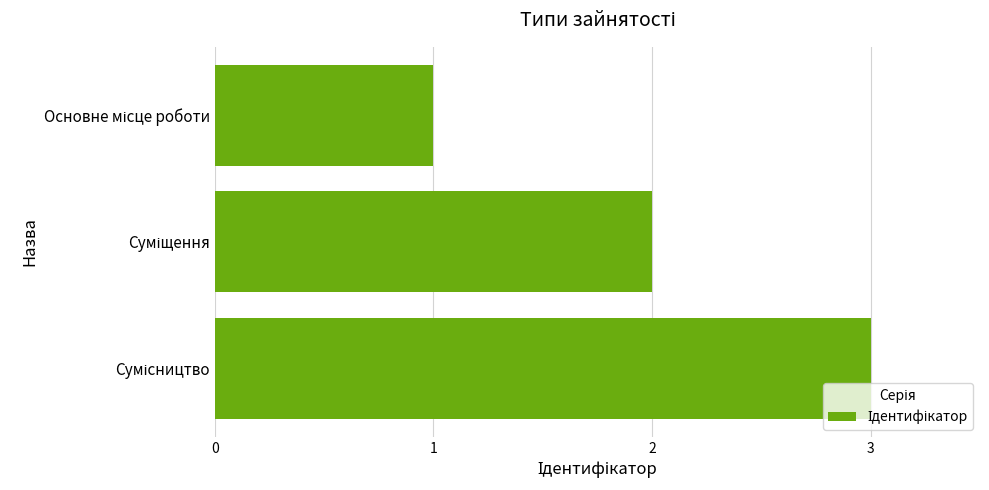

What is the sum of all values?

6